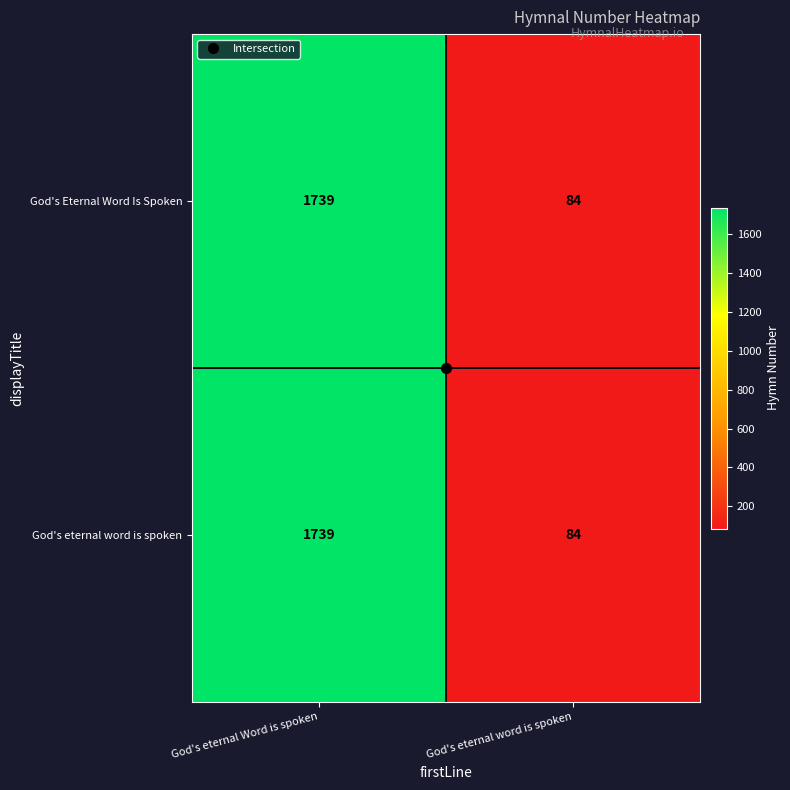

The value of God's eternal word is spoken at God's eternal word is spoken is 26. True or false?

False